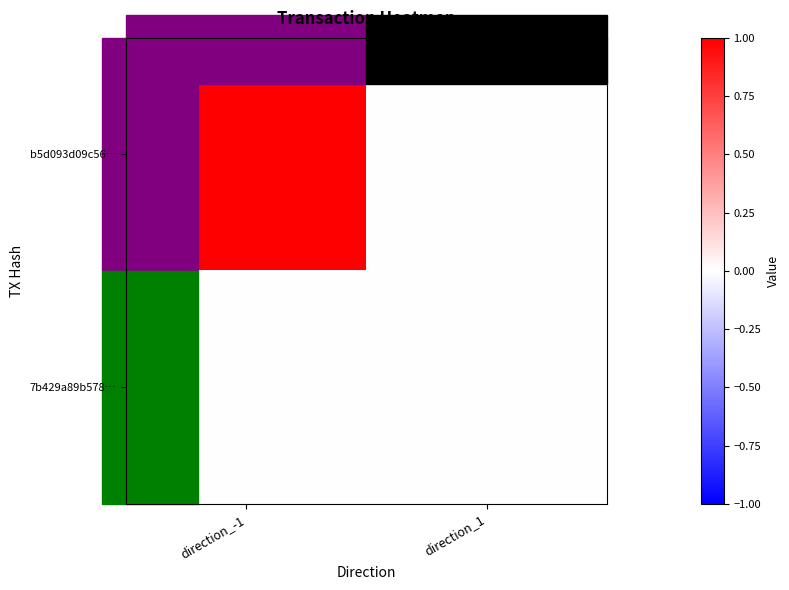

Reading left to right, list all the values displayed in this chart.

b5d093d09c56…: direction_-1=1	direction_1=0
7b429a89b578…: direction_-1=0	direction_1=0